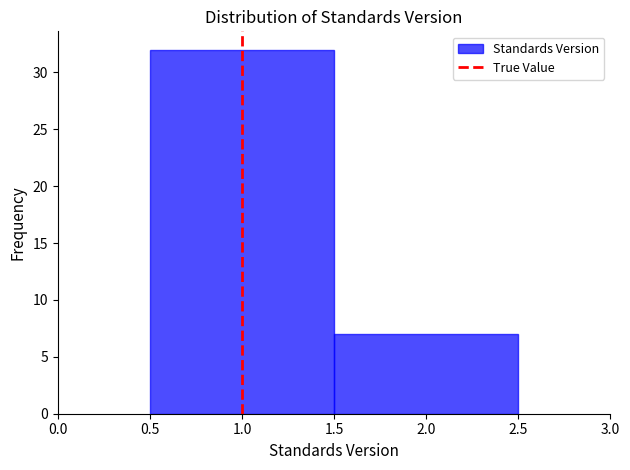

Reading left to right, transcribe this chart: for each bar, give the range it covers on the x-axis and its height. The values are not printed on the chart, so give them approximately, as read against the axis.

0.5 to 1.5: 32
1.5 to 2.5: 7